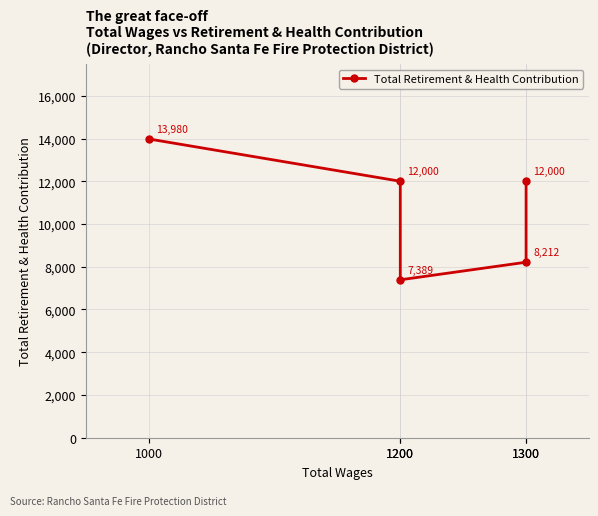

Approximately how many times larger is the value at 1200 compared to 1200?

0.6